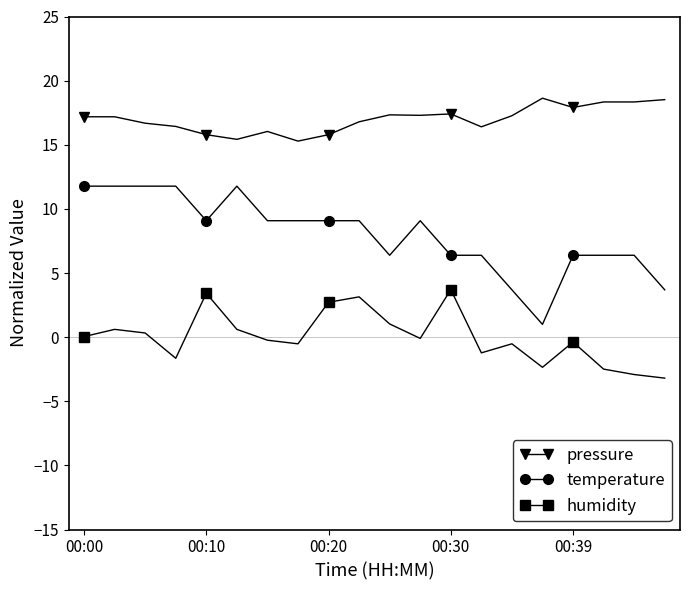

What is the difference between the maximum and minimum values in the pressure series?

3.3